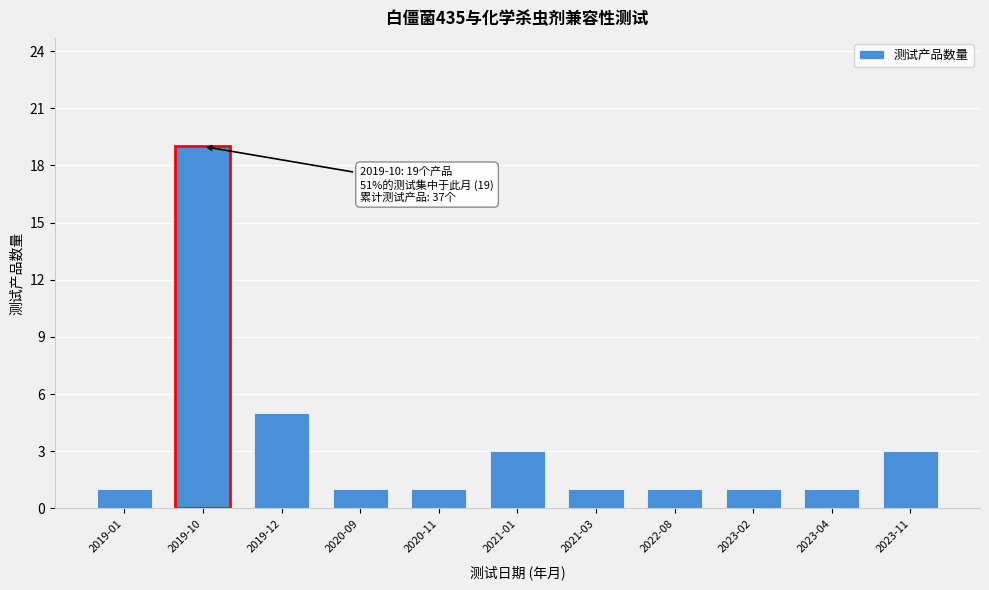

Reading right to left, list all the values displayed in this chart.

3	1	1	1	1	3	1	1	5	19	1